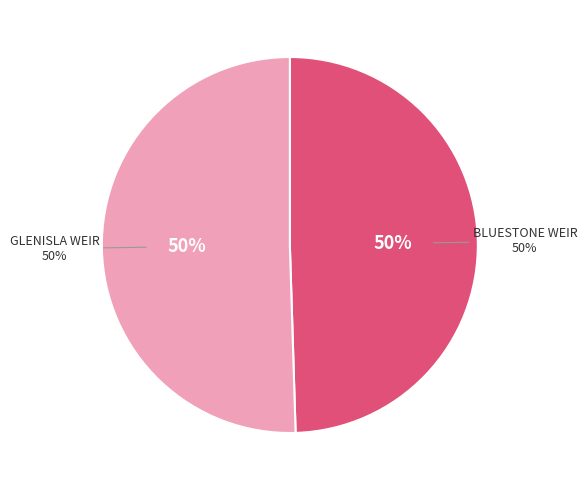

Is the sum of GLENISLA WEIR and BLUESTONE WEIR greater than half?

Yes